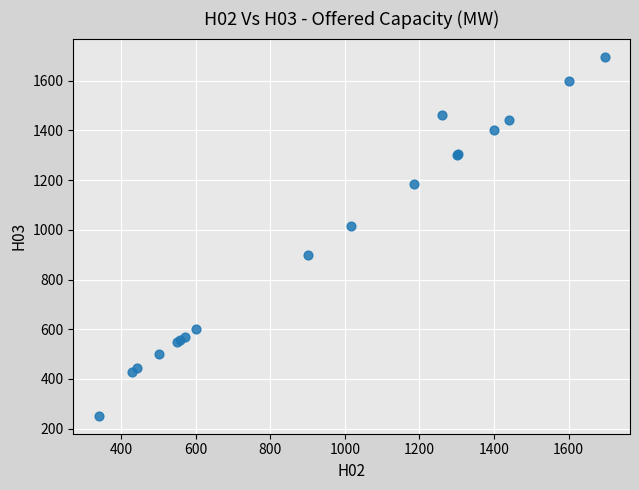

What Y value in the scatter plot is closest to 974?

1015